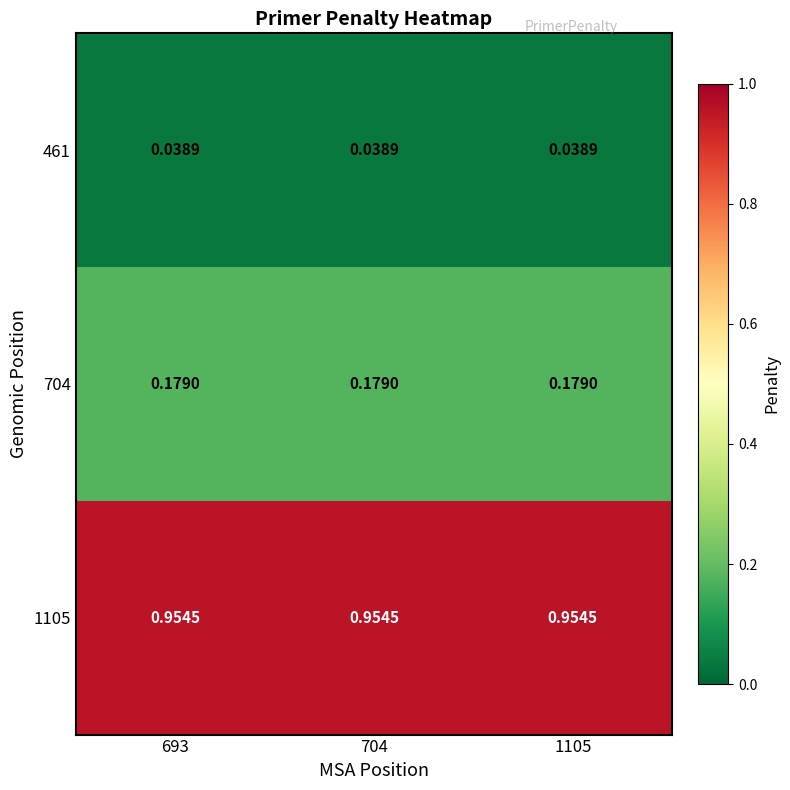

Is the value of 1105 at 704 greater than the value of 704 at 1105?

Yes